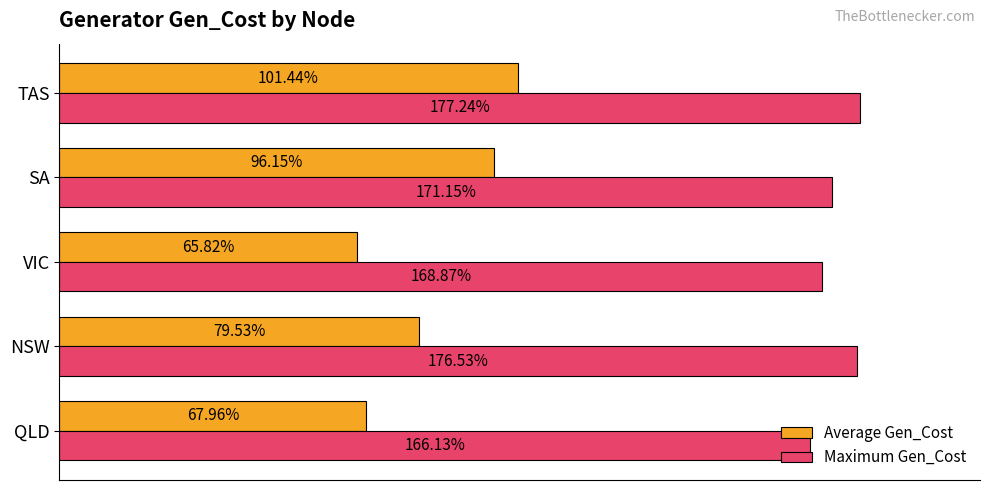

Which series has the largest total across all categories?

Maximum Gen_Cost